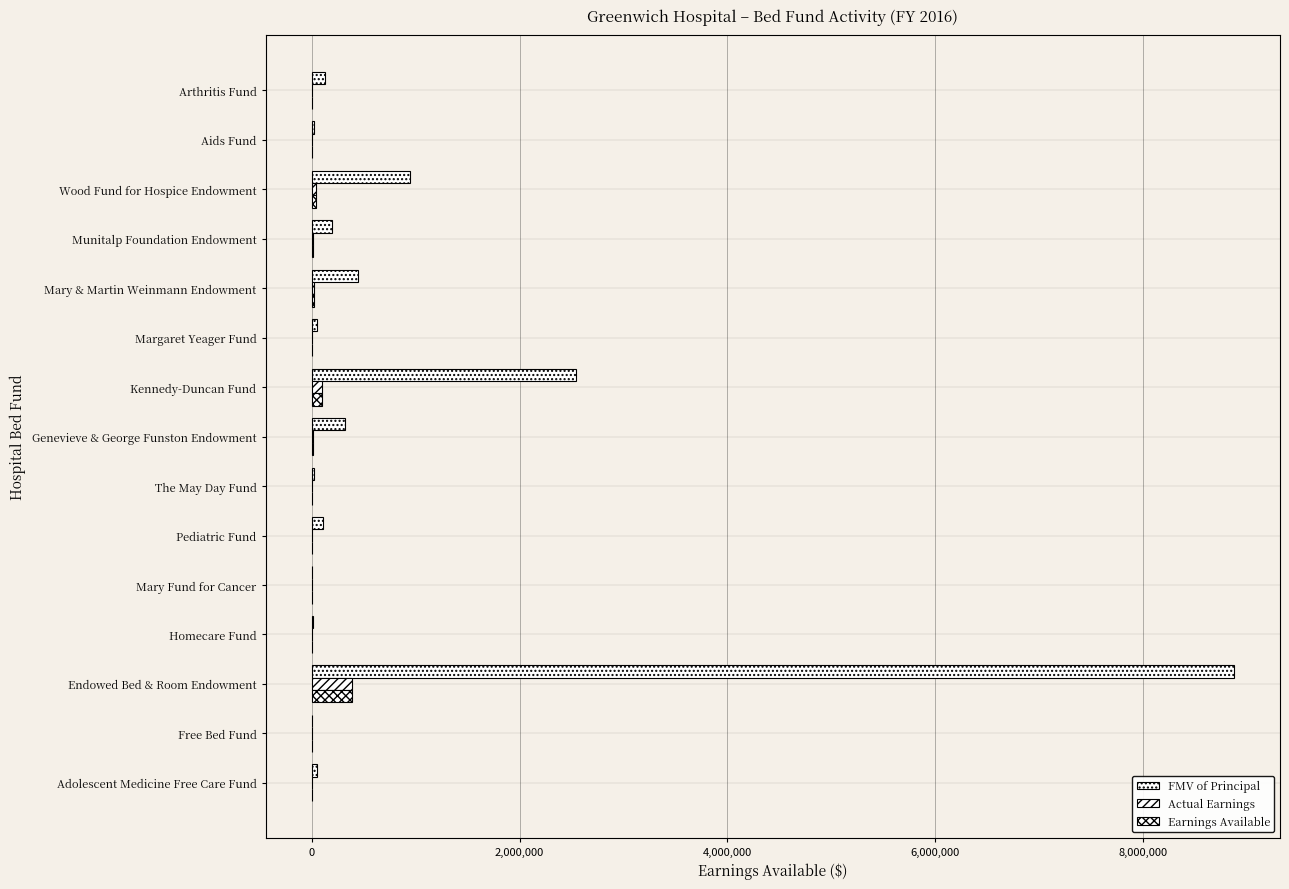

How many distinct data groups are displayed?

3